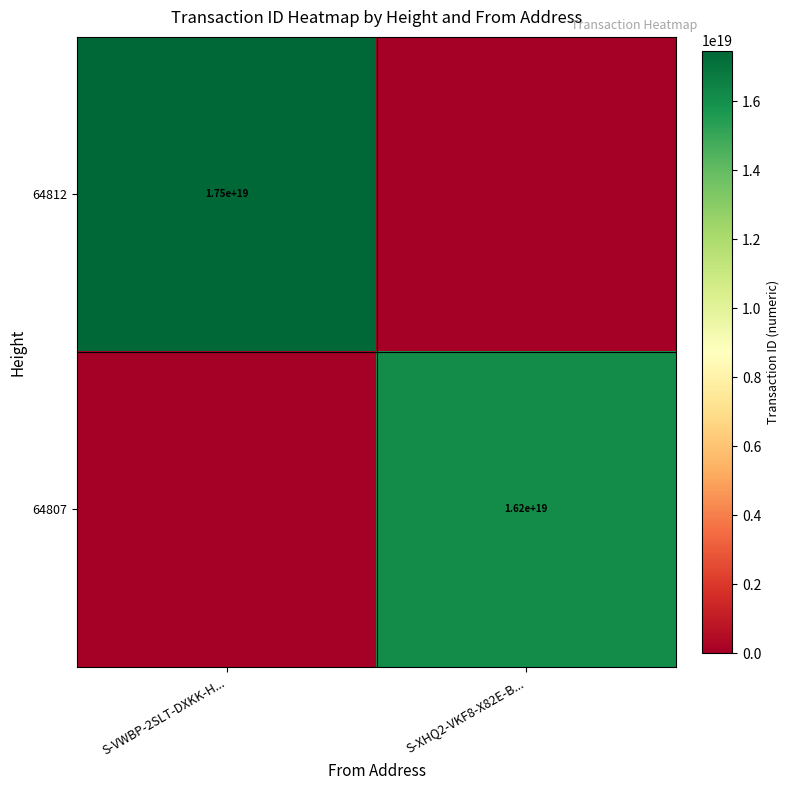

Is the value of 64812 at S-VWBP-2SLT-DXKK-H... greater than the value of 64807 at S-XHQ2-VKF8-X82E-B...?

Yes